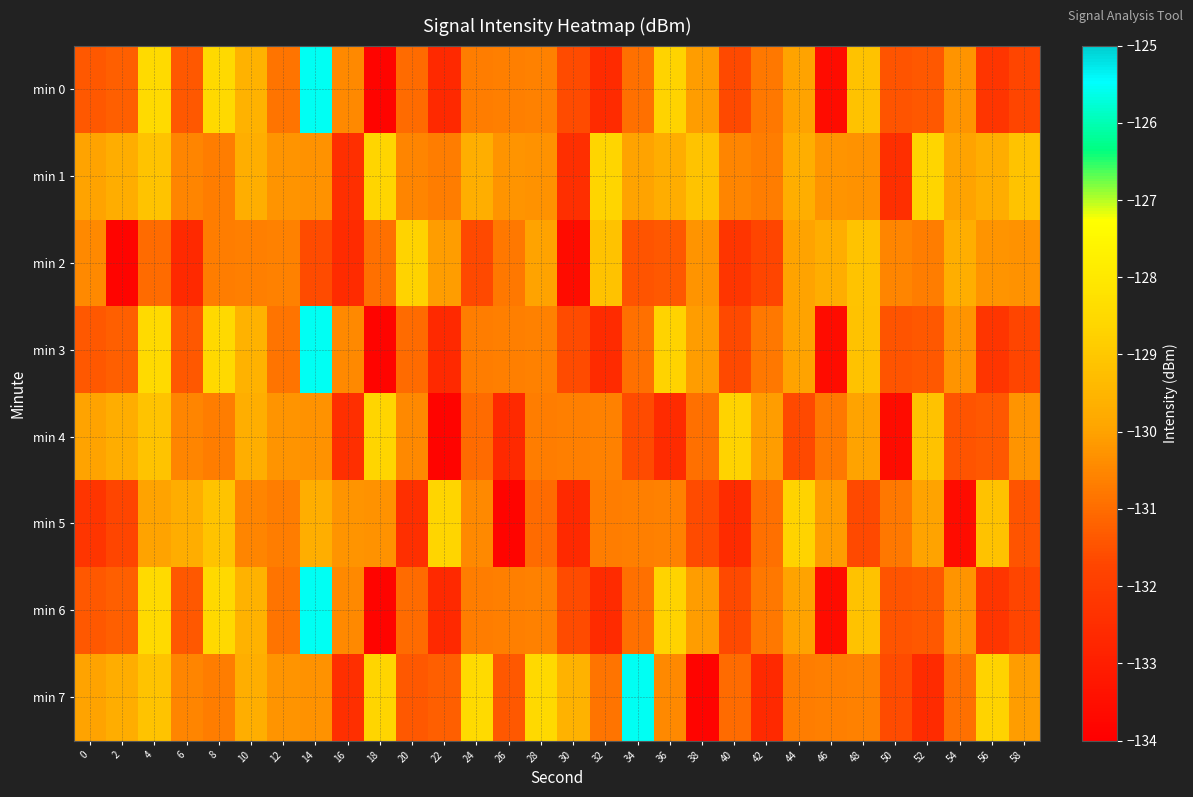

Which series has the largest total across all categories?

min 1